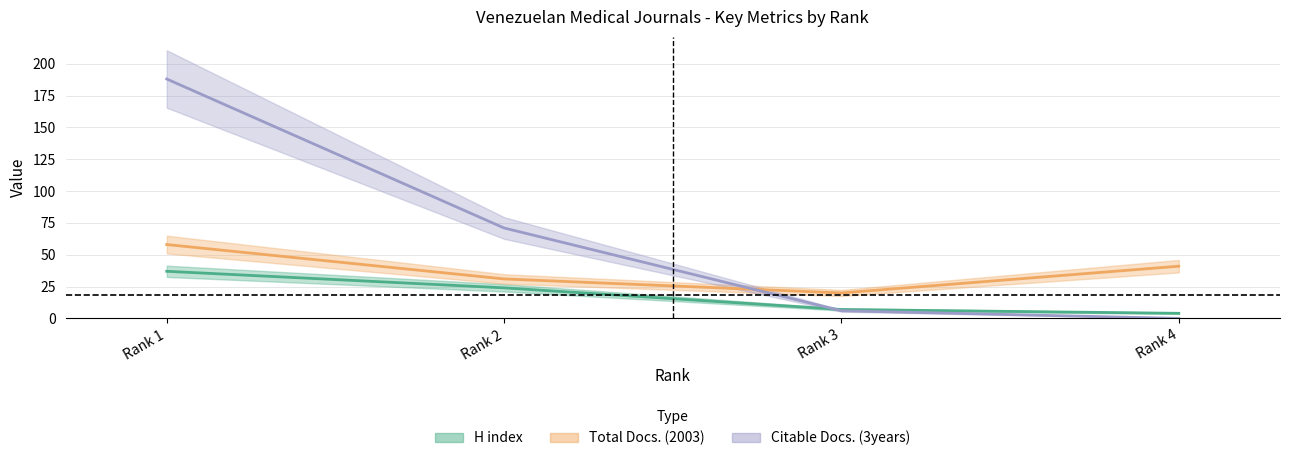

What is the sum of the Total Docs. (2003) values at Rank 1 and Rank 2?

89